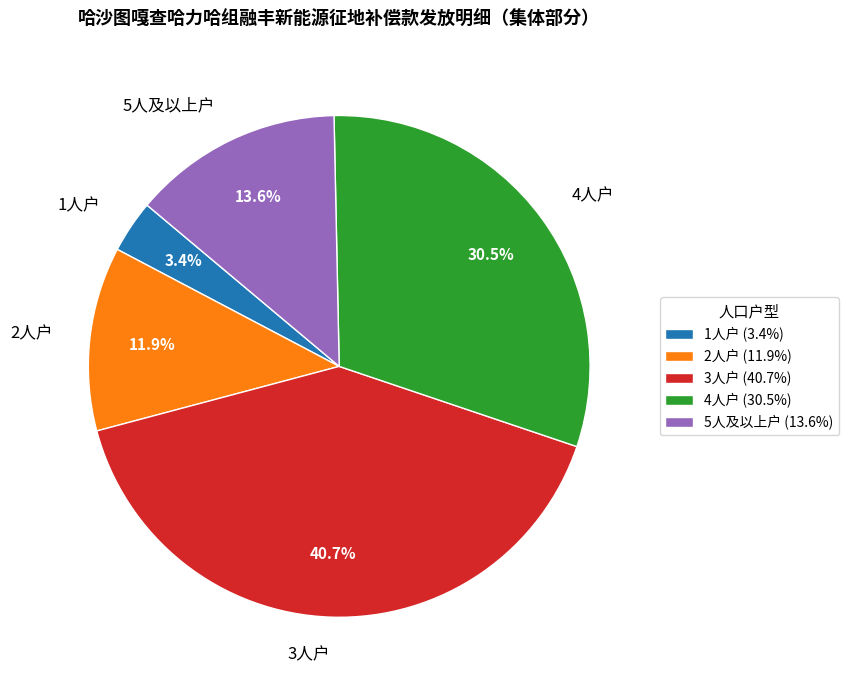

What is the total percentage of 1人户 and 3人户?

44.1%